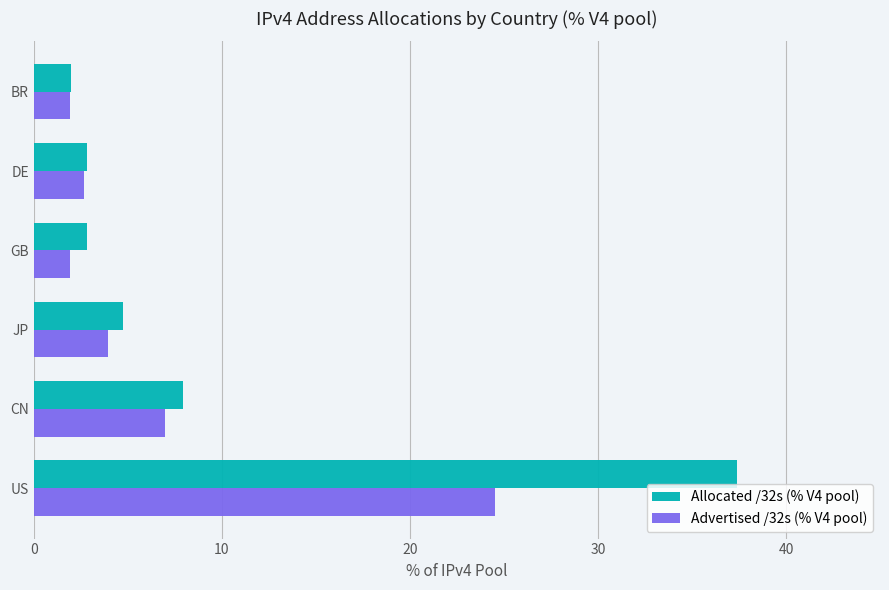

What is the difference between the highest and lowest values at GB?

0.9